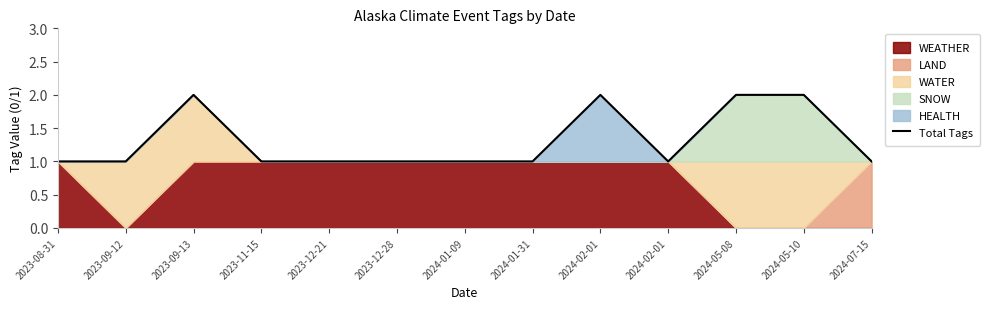

Which label corresponds to the largest value in the chart?

2023-09-13